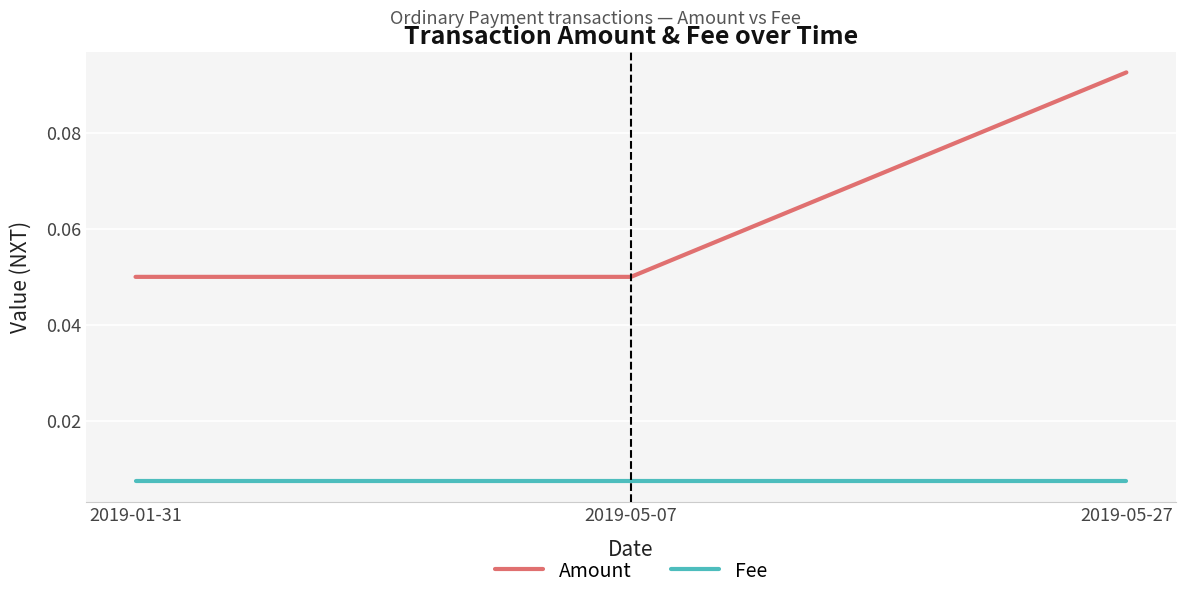

Count the number of data series in this chart.

2